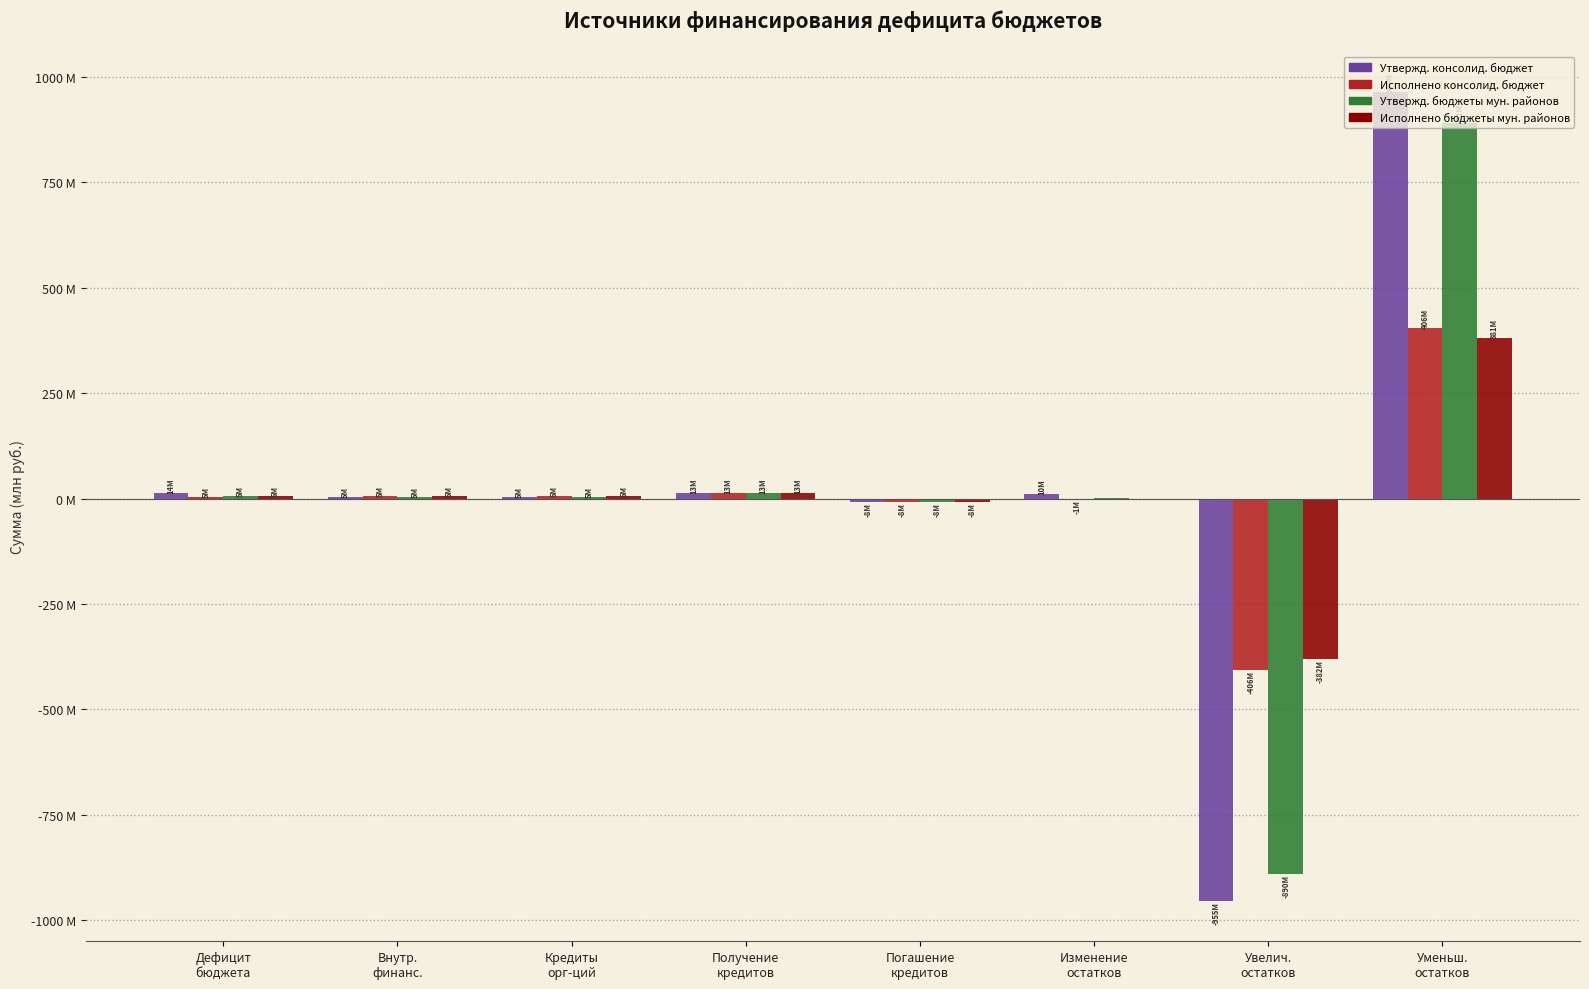

Rank the categories by Исполнено консолид. бюджет value from highest to lowest.

Уменьш.
остатков, Получение
кредитов, Внутр.
финанс., Кредиты
орг-ций, Дефицит
бюджета, Изменение
остатков, Погашение
кредитов, Увелич.
остатков